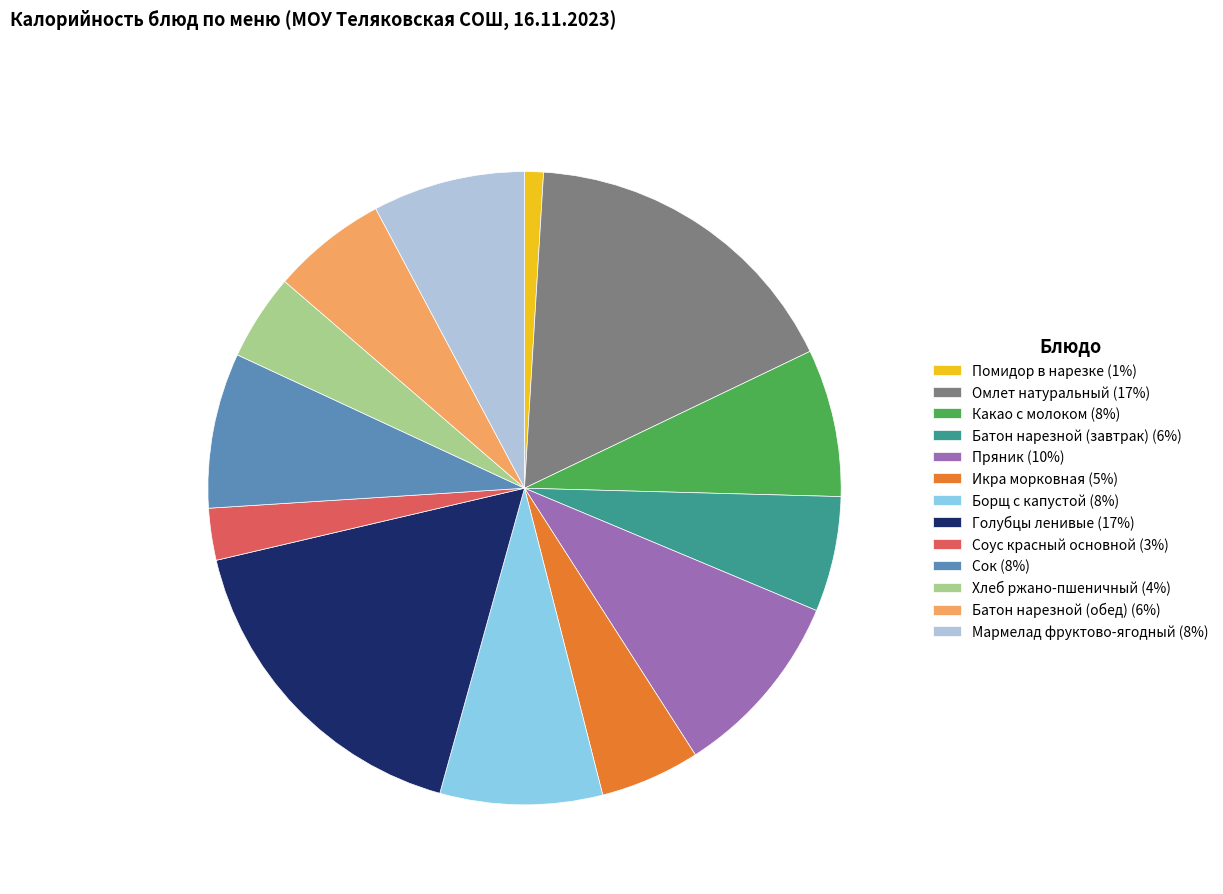

Combined, do Икра морковная and Мармелад фруктово-ягодный account for over 50%?

No